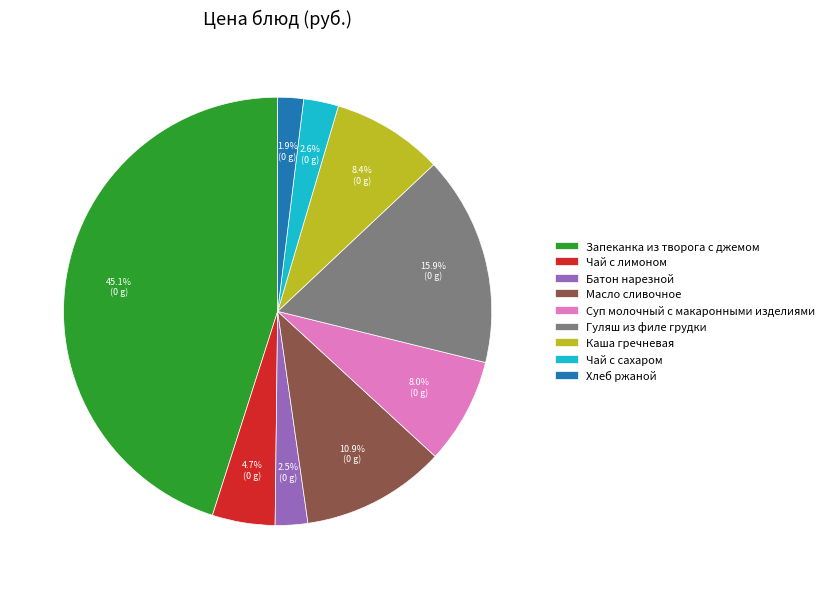

Is there any slice that represents more than half of the pie?

No